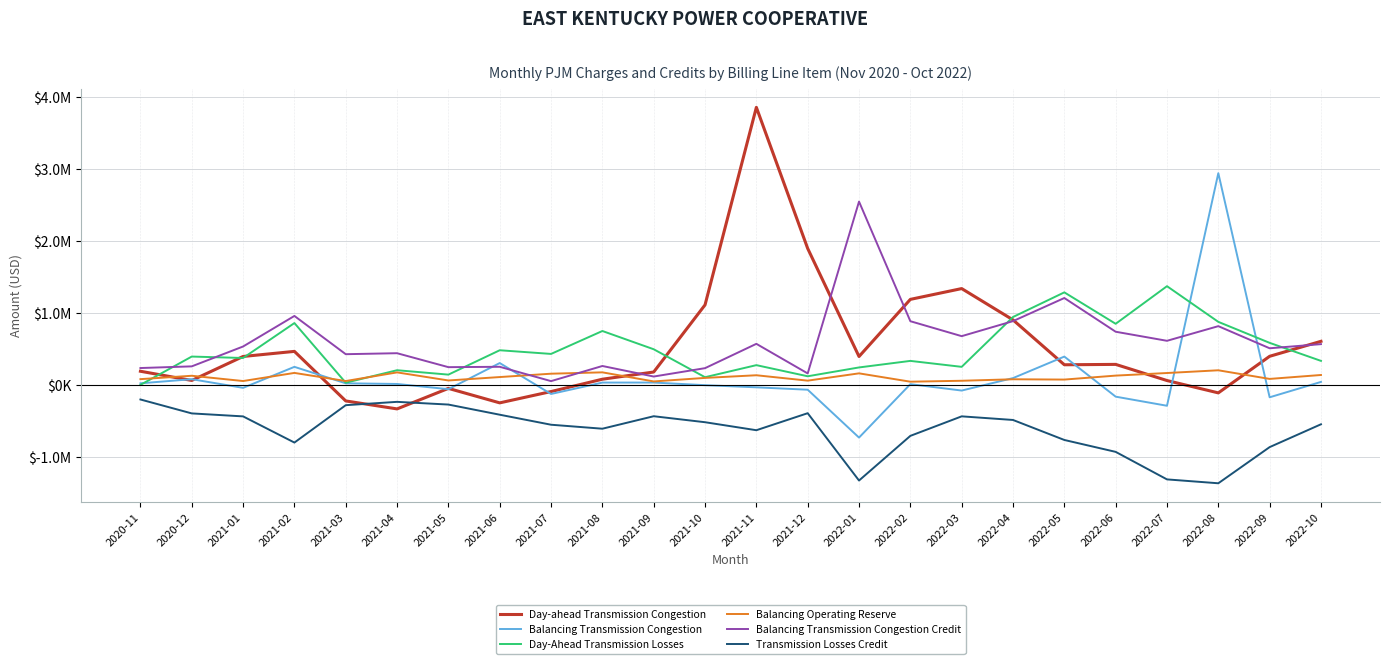

What is the total value across all series at 2021-07?

-137672.8